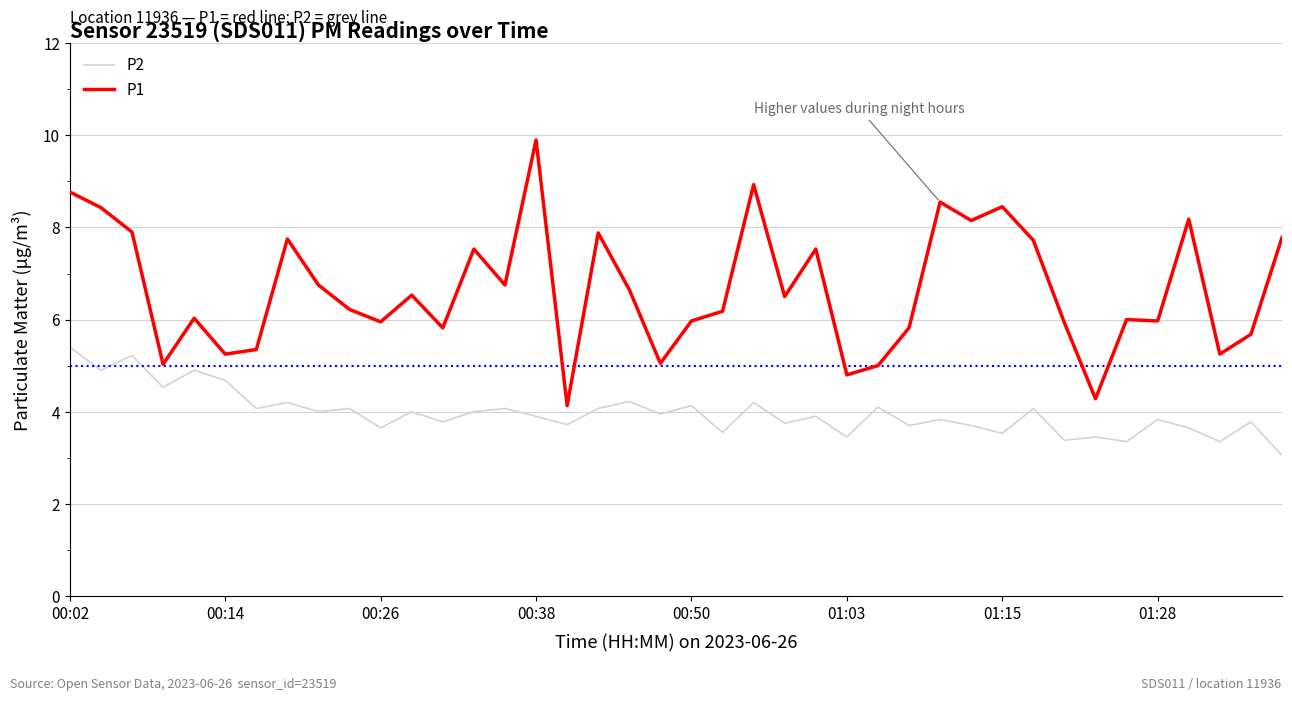

Which series has the largest total across all categories?

P1